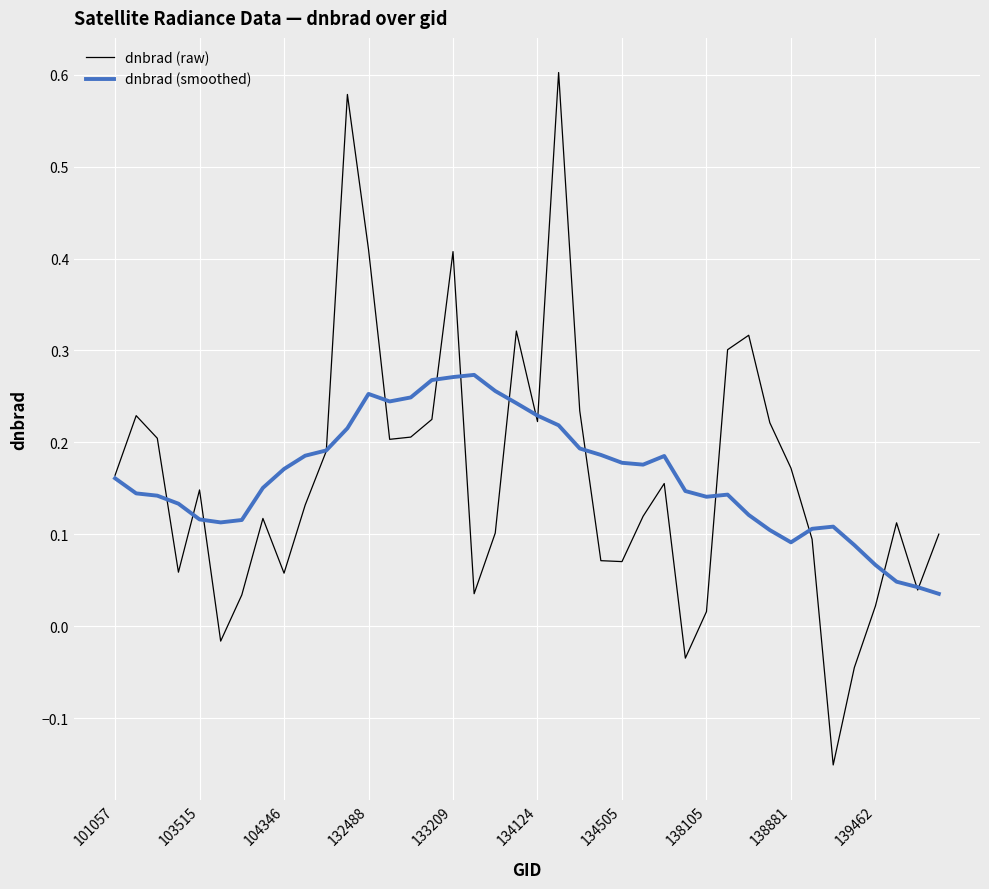

Rank the series by their maximum value, from lowest to highest.

dnbrad (smoothed), dnbrad (raw)